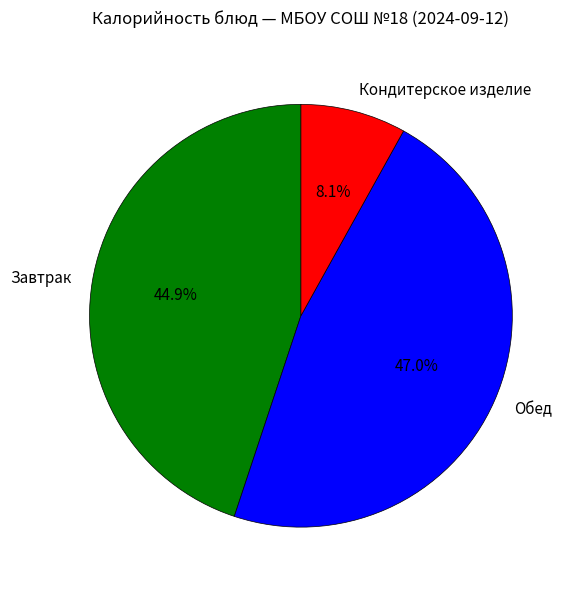

To the nearest percent, what portion does Кондитерское изделие represent?

8%